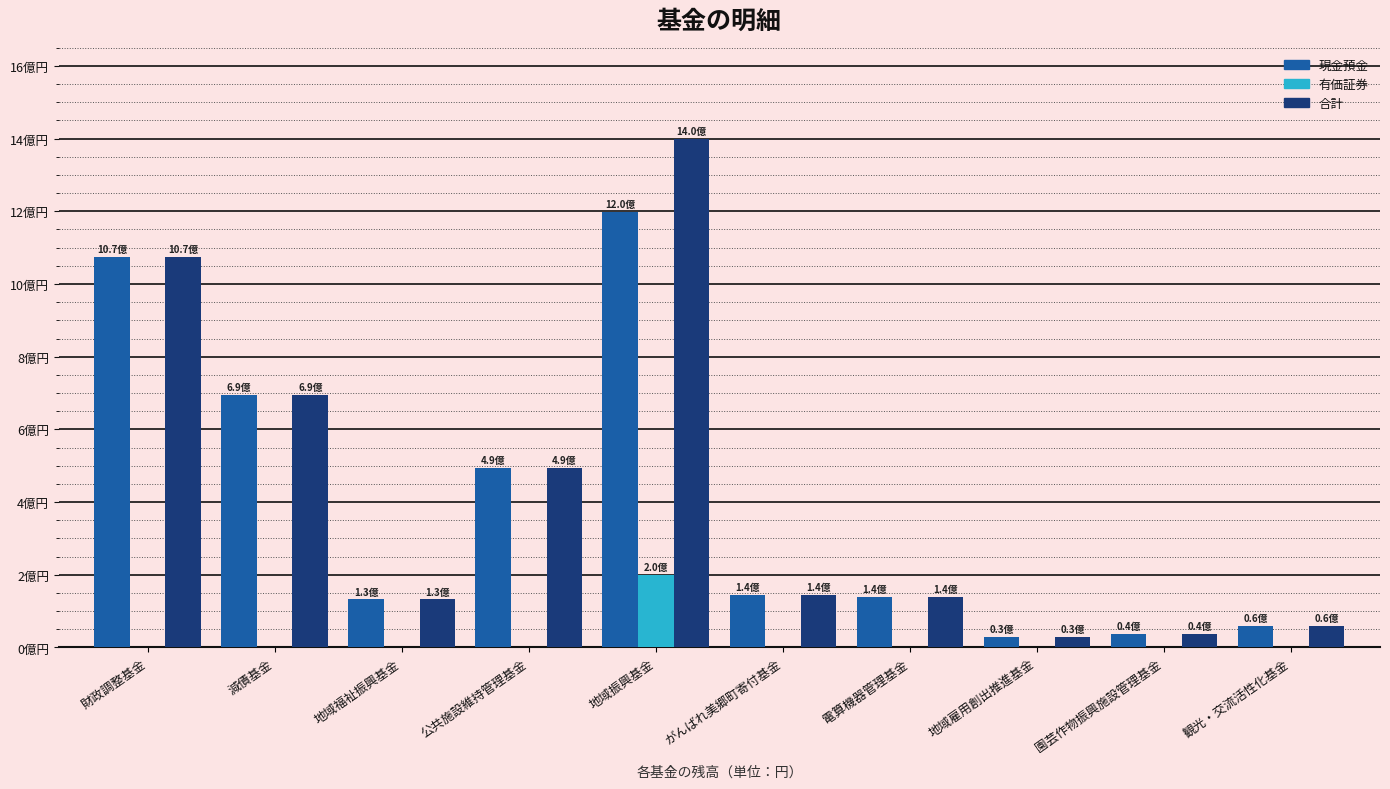

Is the value of 有価証券 at 地域雇用創出推進基金 greater than the value of 現金預金 at 地域雇用創出推進基金?

No